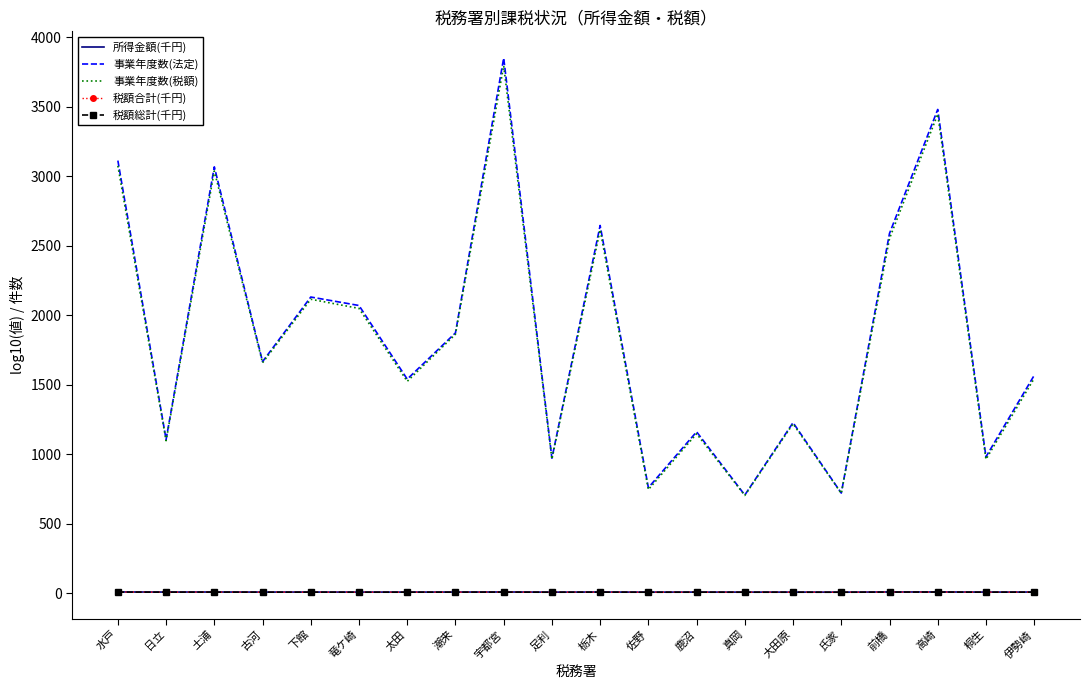

Which series has the largest range (max minus min)?

事業年度数(法定)